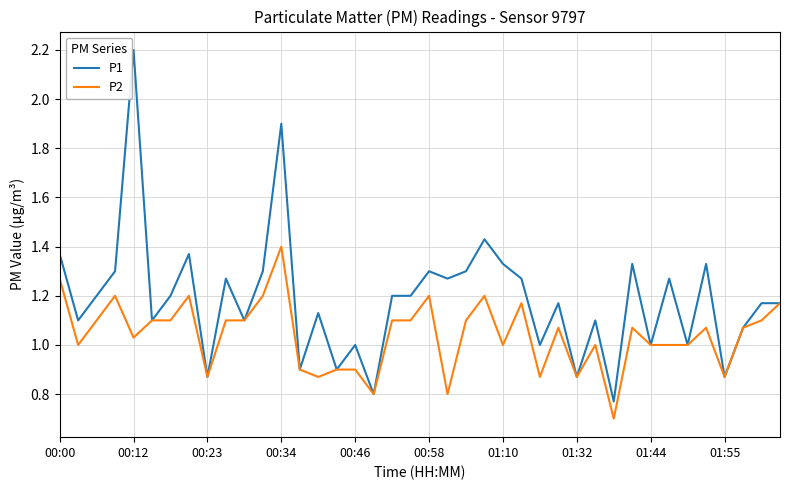

What are all the series names shown in the legend?

P1, P2